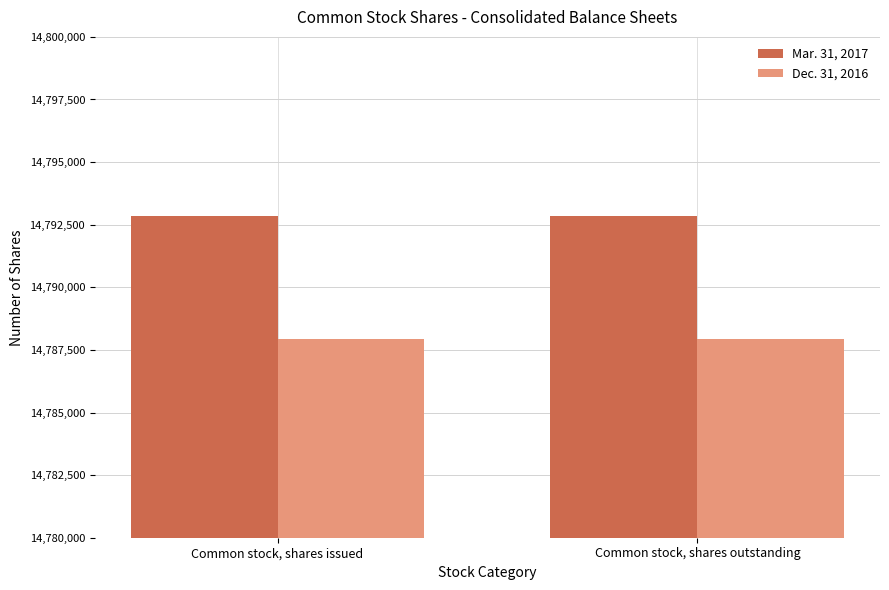

Does the chart contain stacked bars?

No